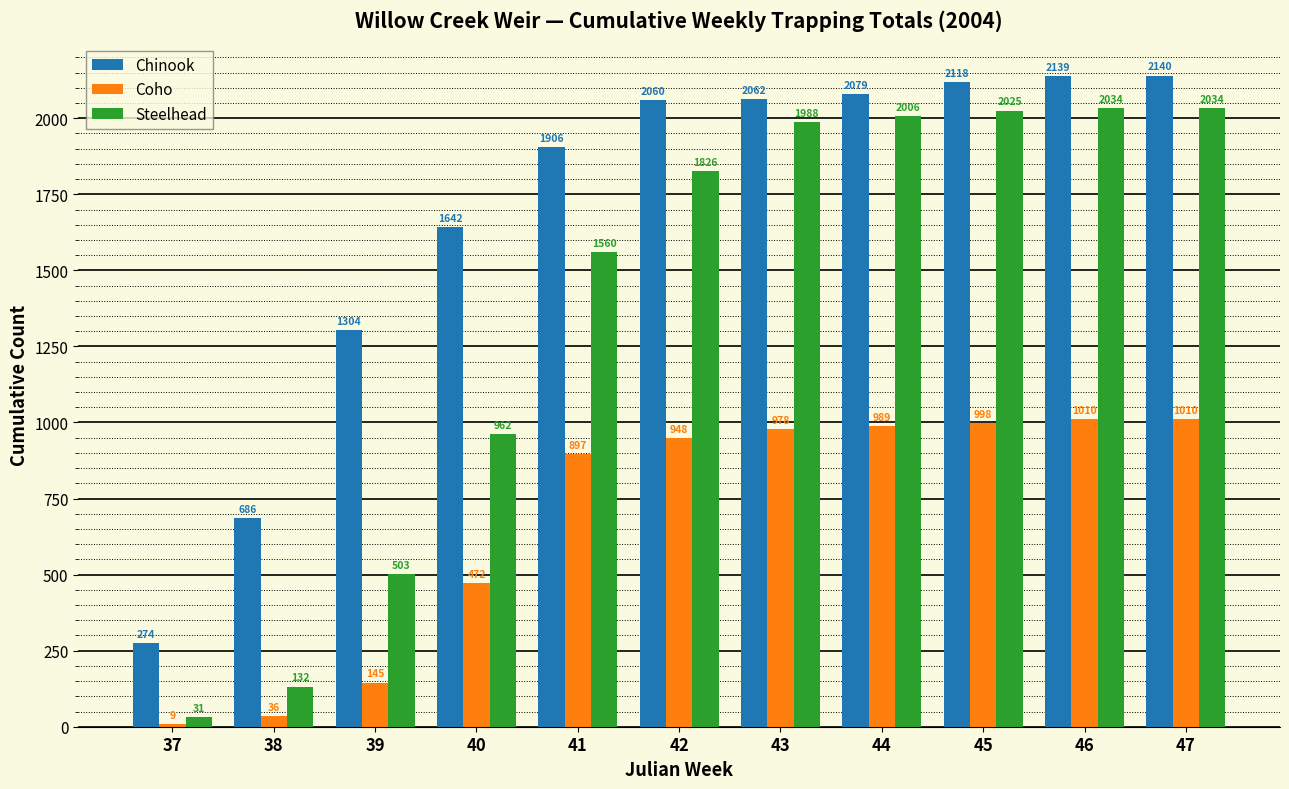

How many bars are there in each group?

3